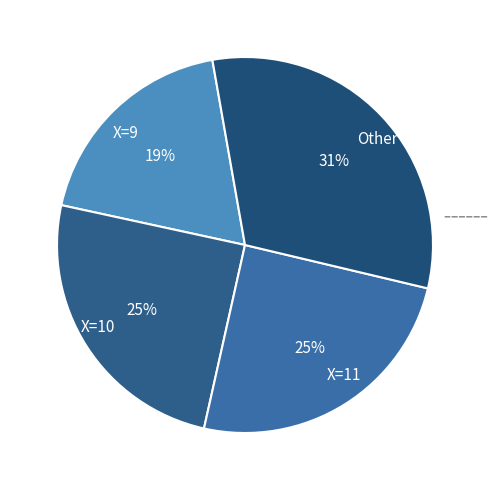

Is there a majority slice in this chart?

No